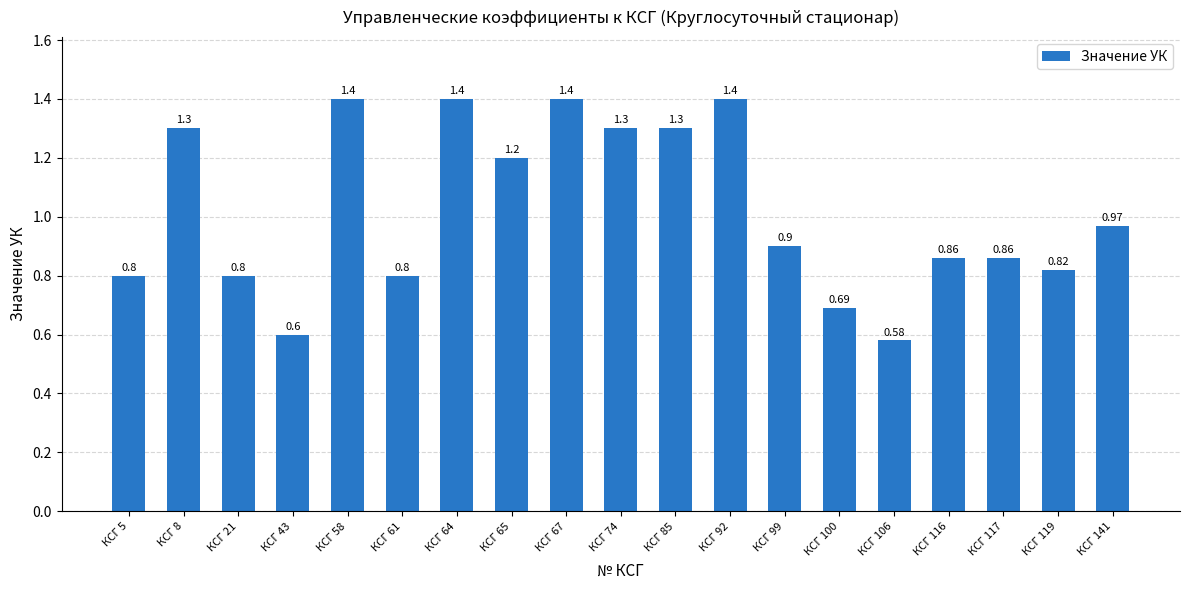

Which category has the lowest value across all series?

КСГ 106